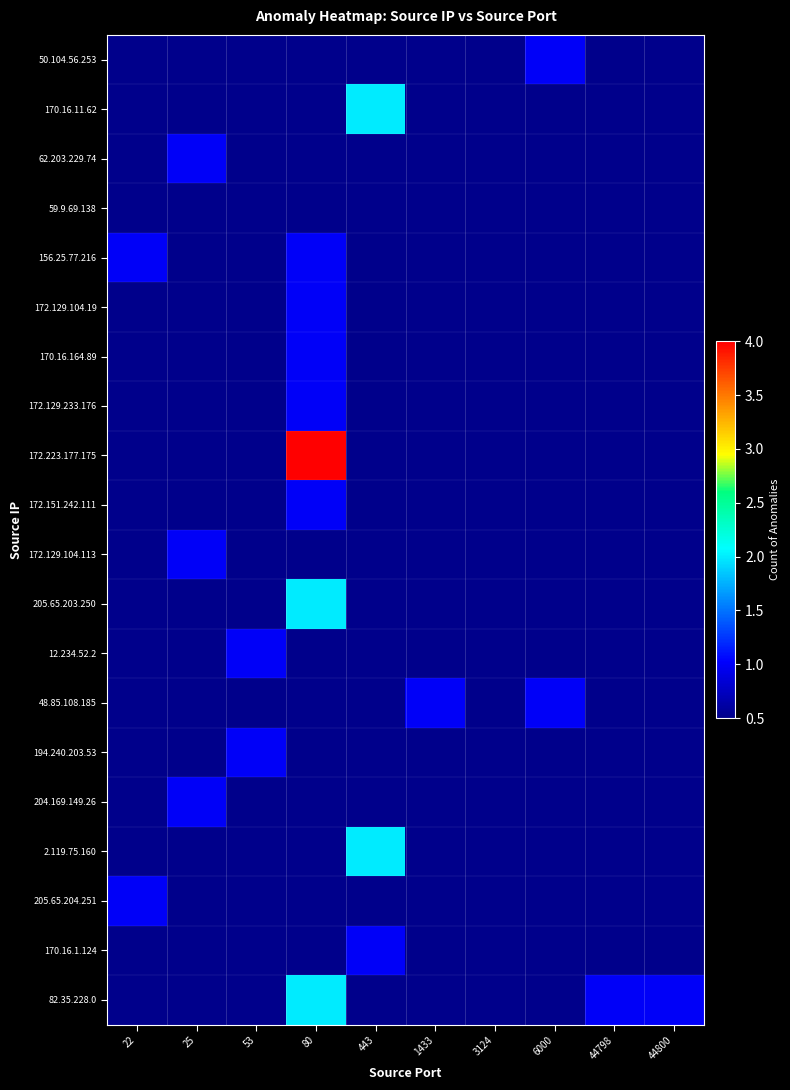

At which label does 170.16.11.62 reach its peak?

443